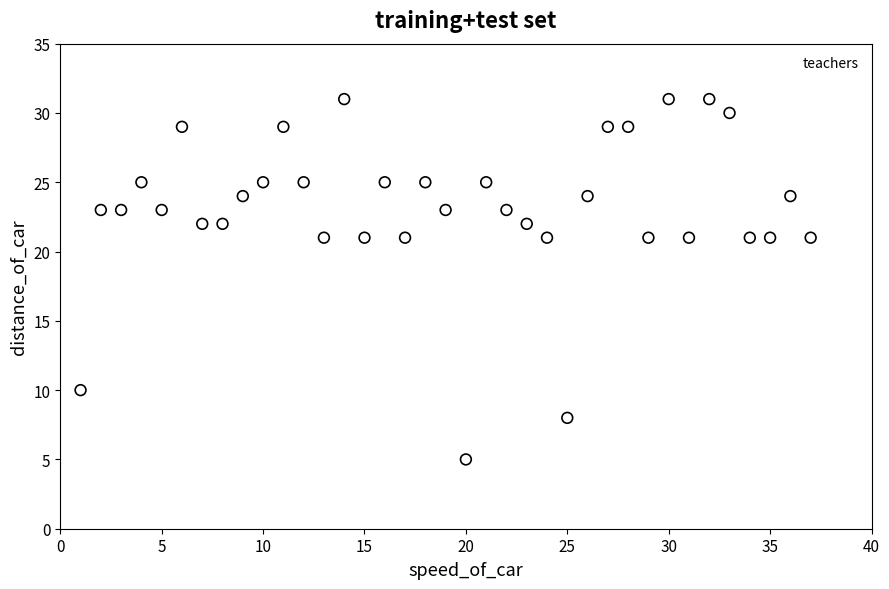

What is the range of Y values (max minus min)?

26